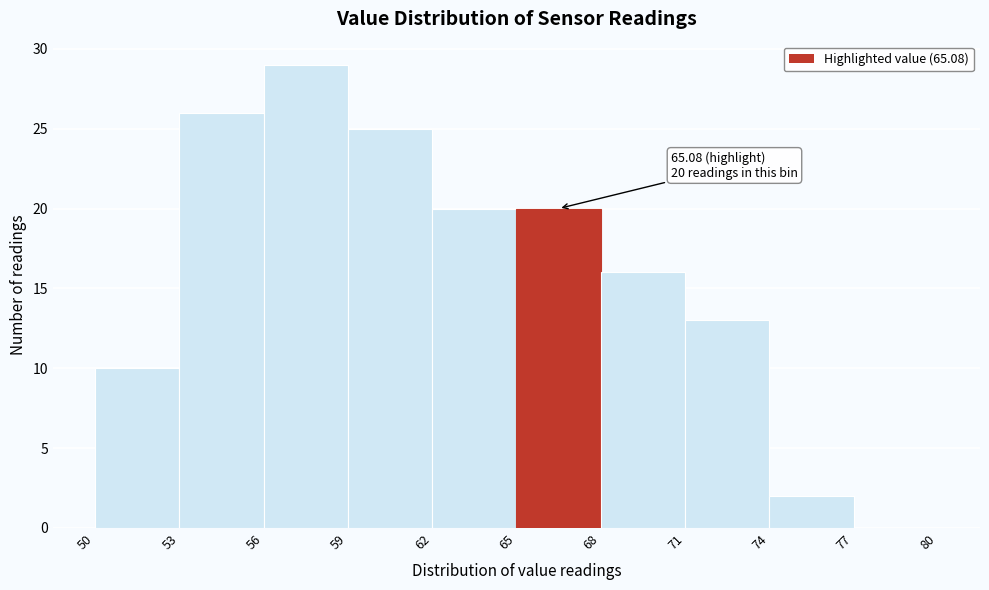

Over which range of the x-axis is the bar tallest?

56 to 59